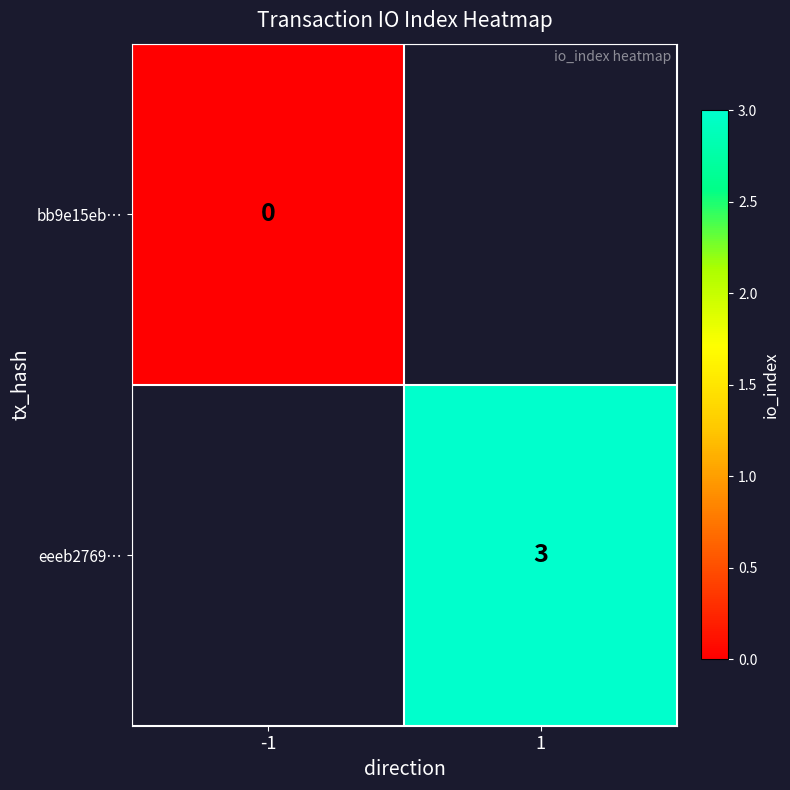

The value of eeeb2769… at 1 is 3. True or false?

True